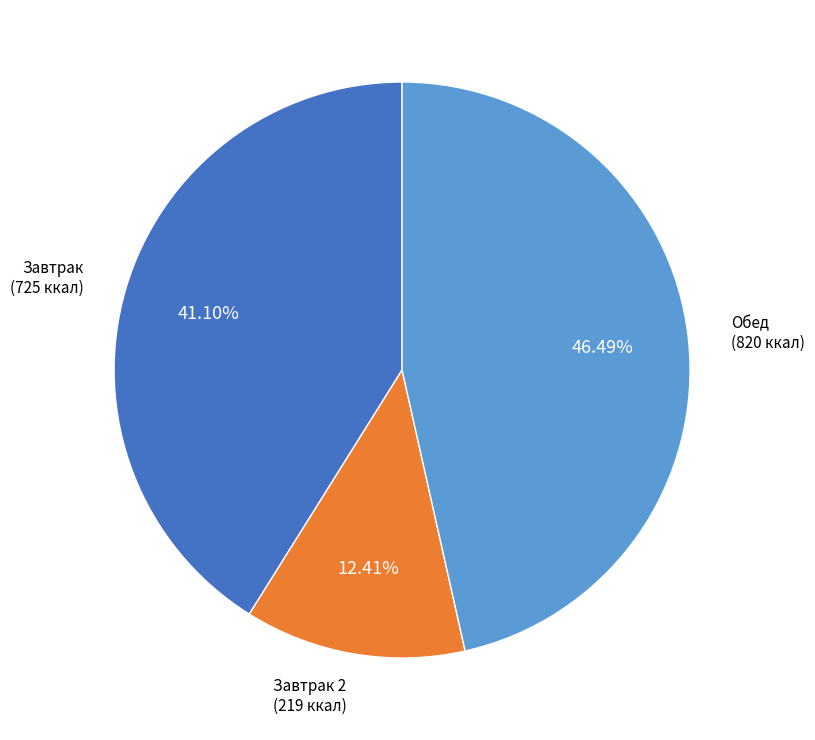

Is there any slice that represents more than half of the pie?

No